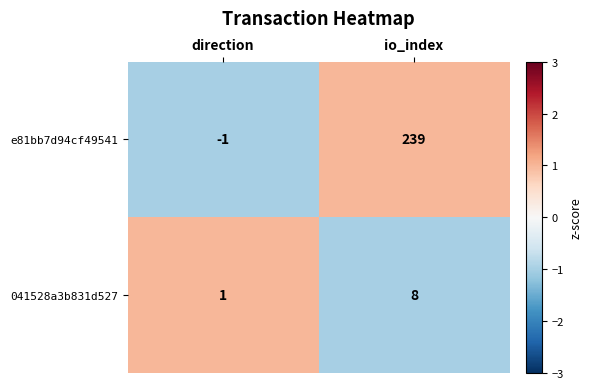

How many data points does each series have?

2